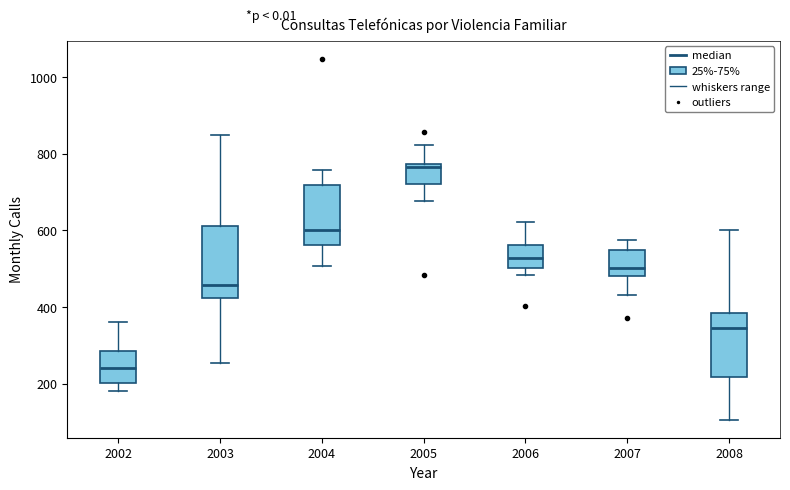

Reading left to right, transcribe this box plot: for each box, give where its median line is, the range the box spans, and where its two whiskers end, as read against the y-axis. The values are not printed on the chart, so give them approximately, as read against the axis.

2002: median 240, box 200 to 280, whiskers 180 to 360
2003: median 460, box 420 to 620, whiskers 260 to 840
2004: median 600, box 560 to 720, whiskers 500 to 760
2005: median 760, box 720 to 780, whiskers 680 to 820
2006: median 520, box 500 to 560, whiskers 480 to 620
2007: median 500, box 480 to 540, whiskers 440 to 580
2008: median 340, box 220 to 380, whiskers 100 to 600